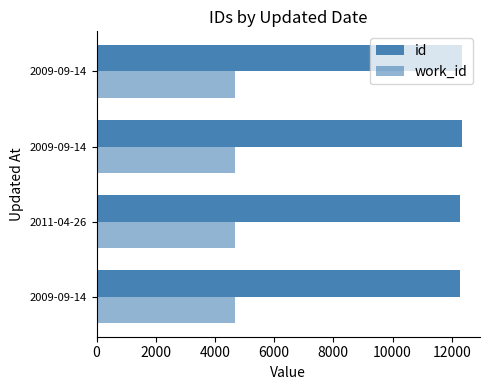

Rank the series by their maximum value, from lowest to highest.

work_id, id